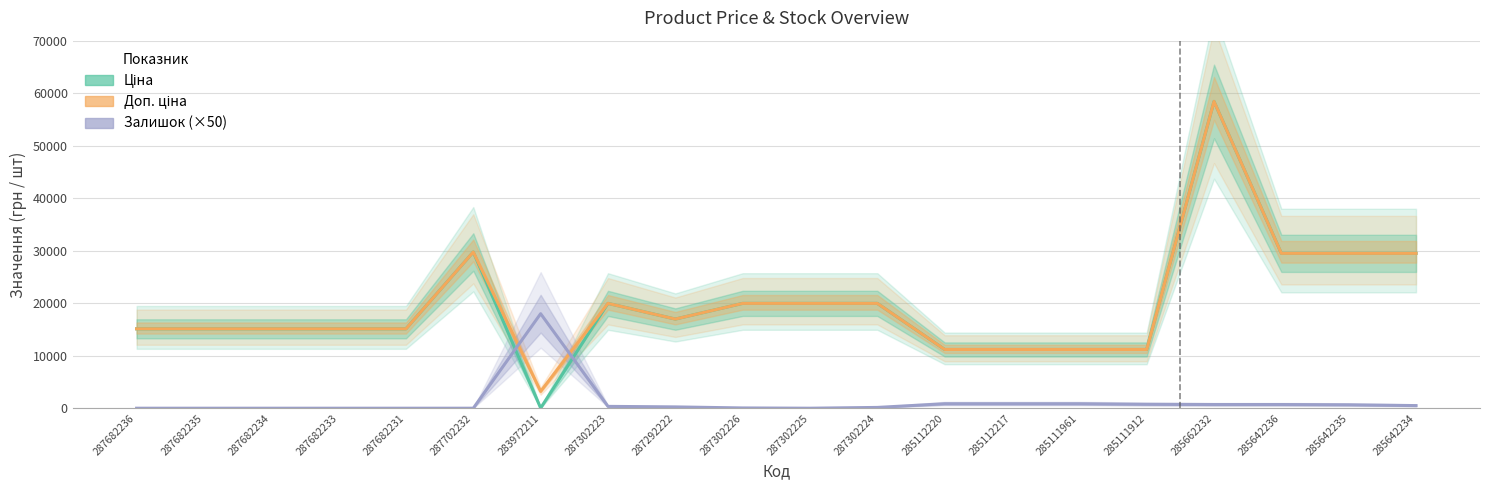

Does the chart have visible grid lines?

Yes